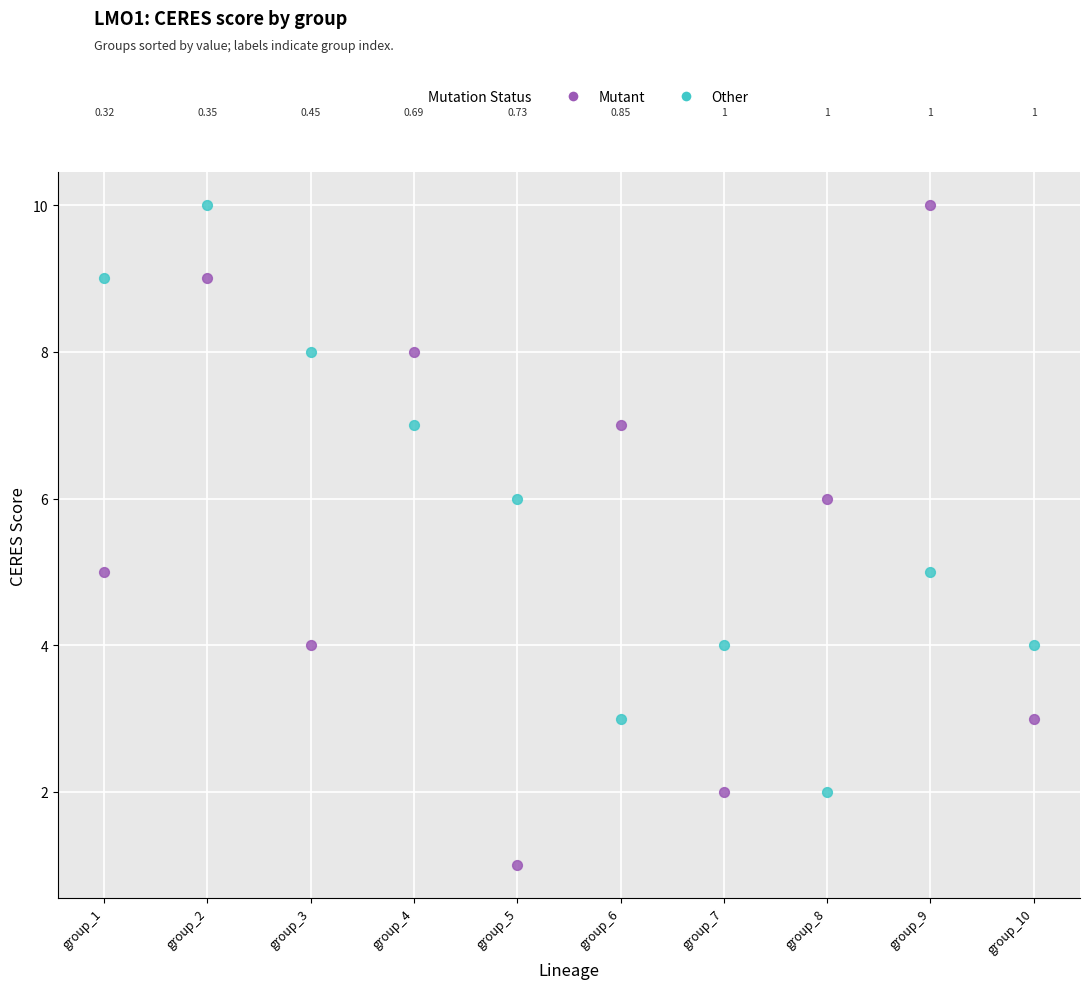

Which series reaches the minimum Y coordinate?

Mutant